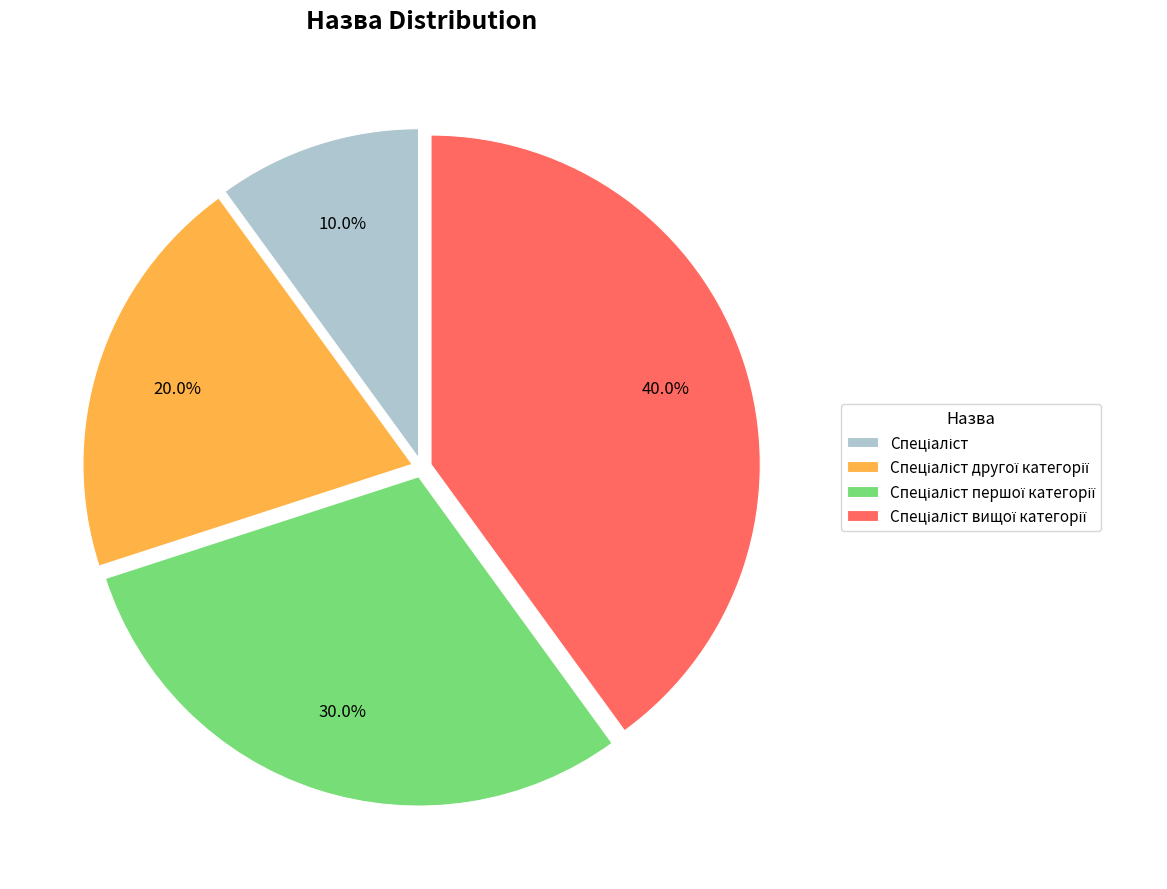

Does any single category account for the majority?

No